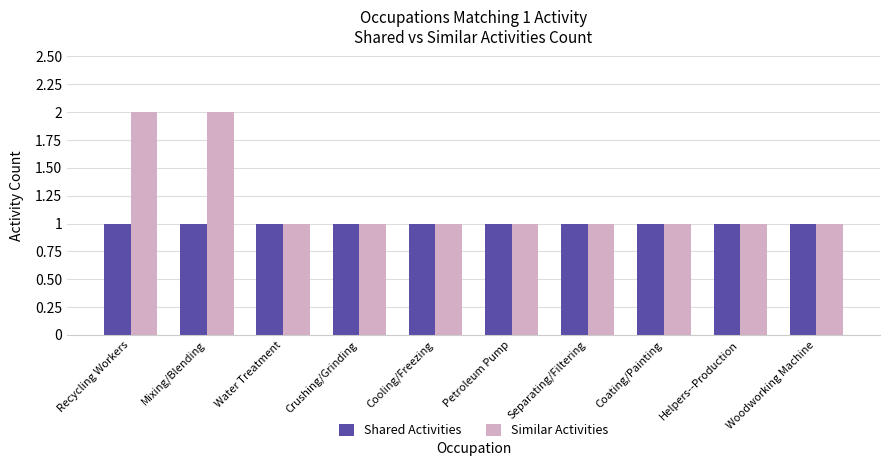

The Similar Activities series shows 0 at Separating/Filtering. True or false?

False